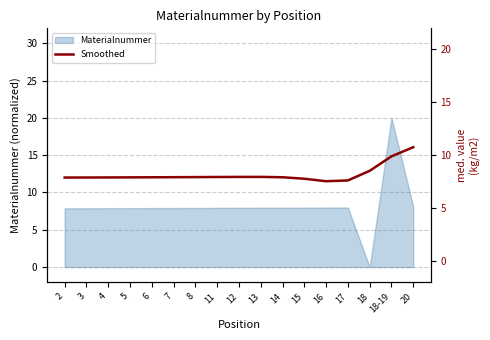

What is the approximate value at 17?

7.6